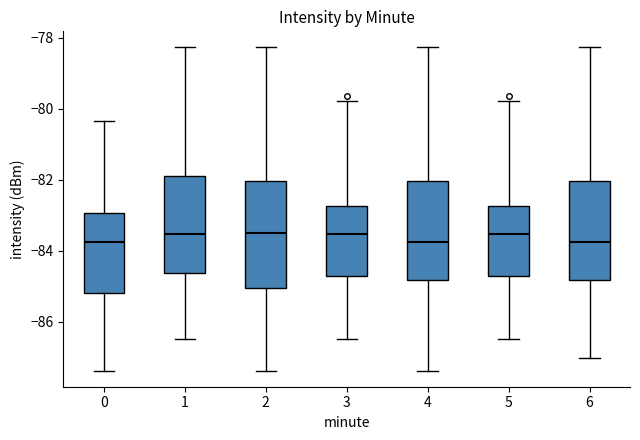

Reading left to right, read every box against the y-axis: the position of its median line, the range the box covers, and the ends of its whiskers. The values are not printed on the chart, so give them approximately, as read against the axis.

0: median -83.8, box -85.2 to -83.0, whiskers -87.4 to -80.4
1: median -83.6, box -84.6 to -81.8, whiskers -86.4 to -78.2
2: median -83.4, box -85.0 to -82.0, whiskers -87.4 to -78.2
3: median -83.6, box -84.6 to -82.8, whiskers -86.4 to -79.8
4: median -83.8, box -84.8 to -82.0, whiskers -87.4 to -78.2
5: median -83.6, box -84.6 to -82.8, whiskers -86.4 to -79.8
6: median -83.8, box -84.8 to -82.0, whiskers -87.0 to -78.2